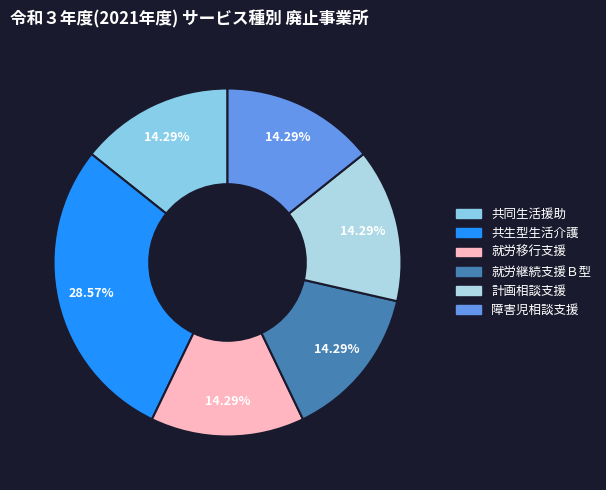

What is the total percentage of 計画相談支援 and 共同生活援助?

28.6%